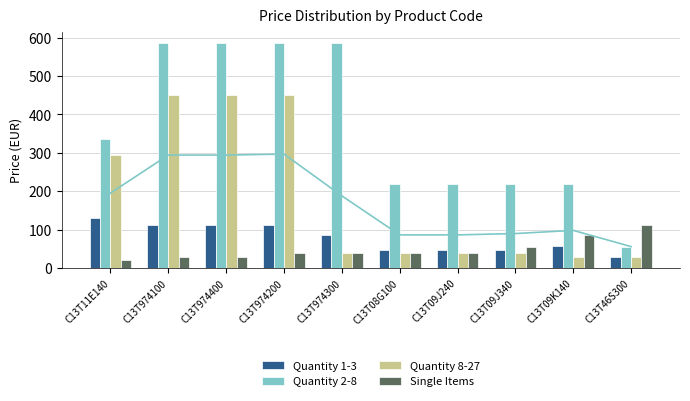

Which has a higher value, C13T09K140 or C13T974300?

C13T974300